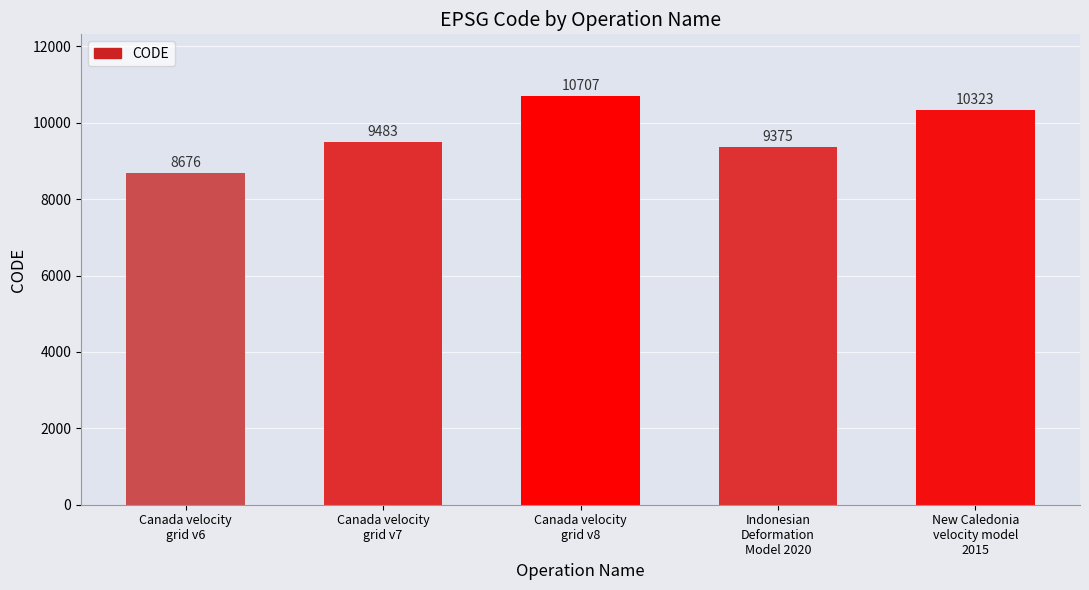

What is the sum of the values at Canada velocity
grid v7 and Canada velocity
grid v6?

18159